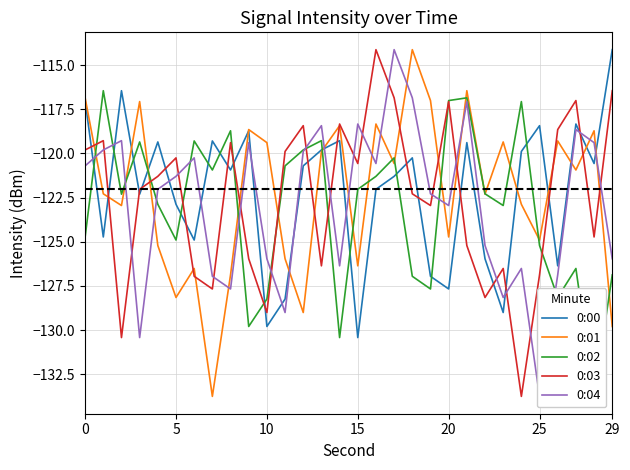

At which label does 0:00 reach its minimum?

15